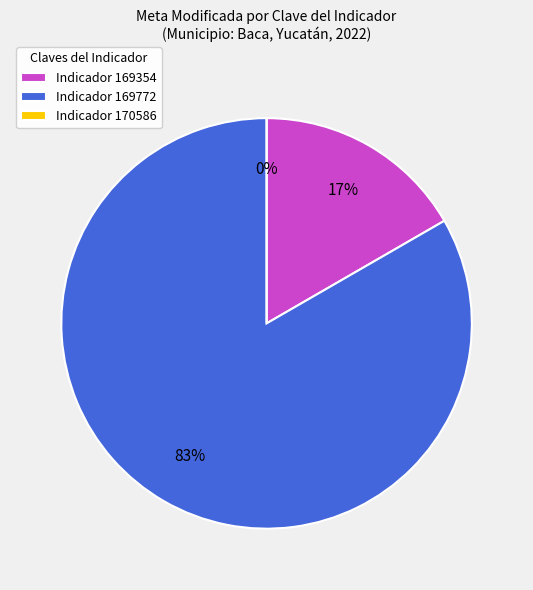

How many segments does this pie chart have?

3